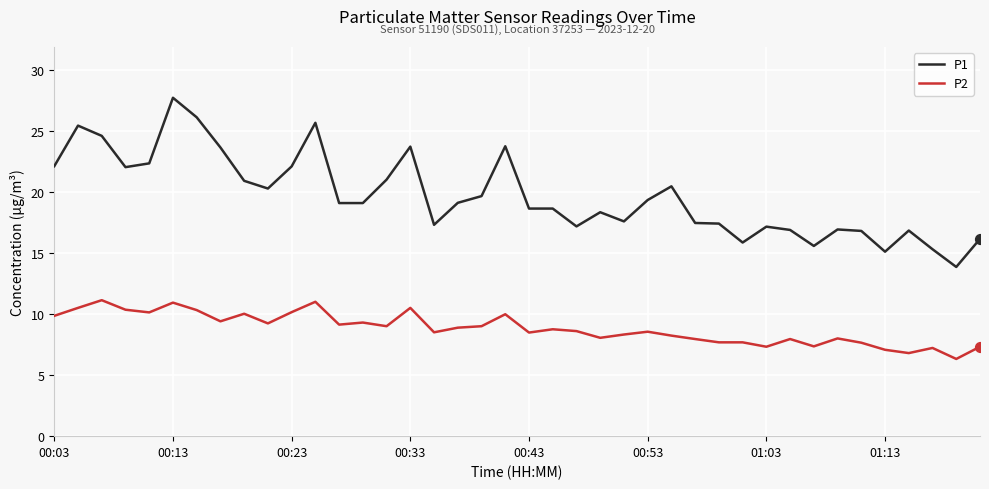

Which series has the largest total across all categories?

P1